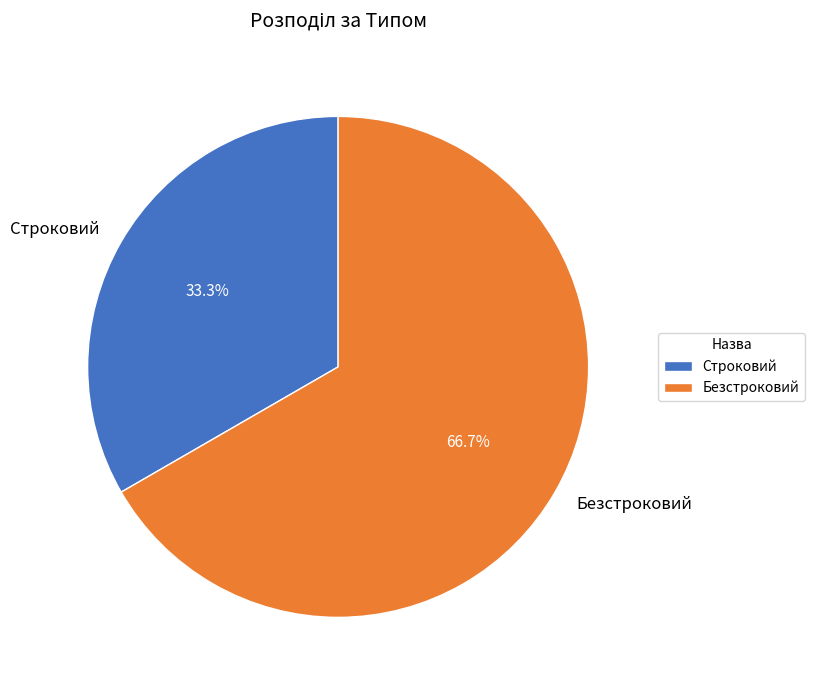

True or false: Строковий accounts for 48% of the total.

False